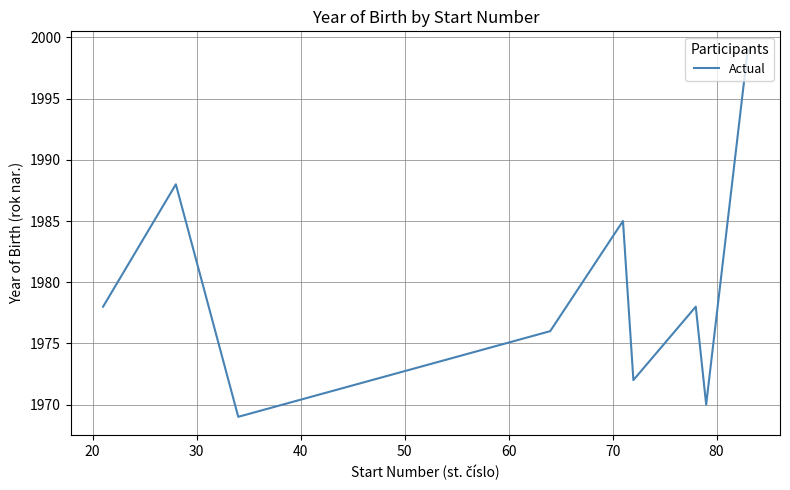

What is the average value?

1979